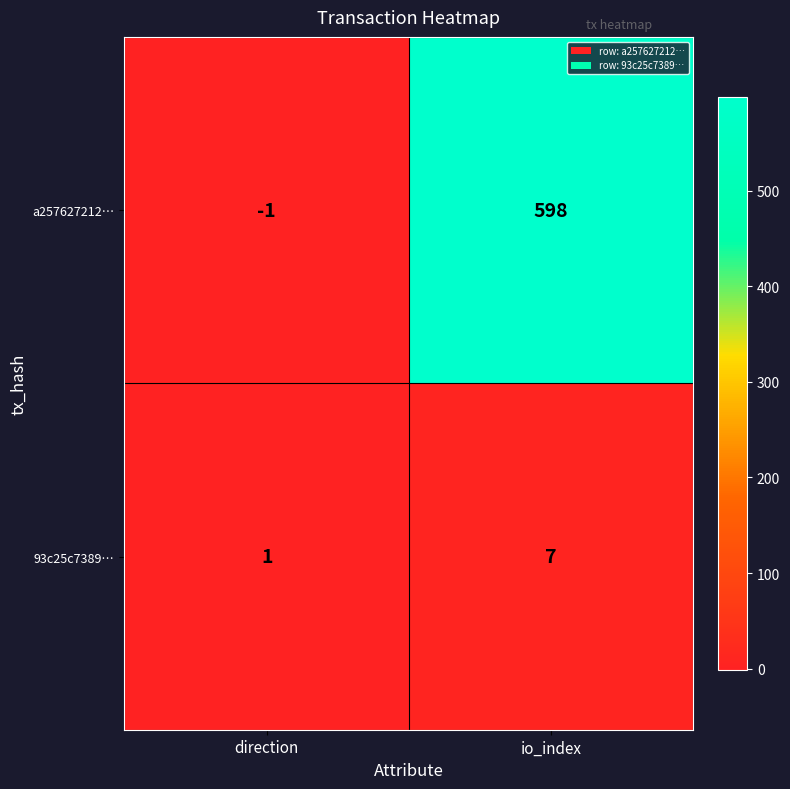

How many data points in a257627212… are less than 598?

1